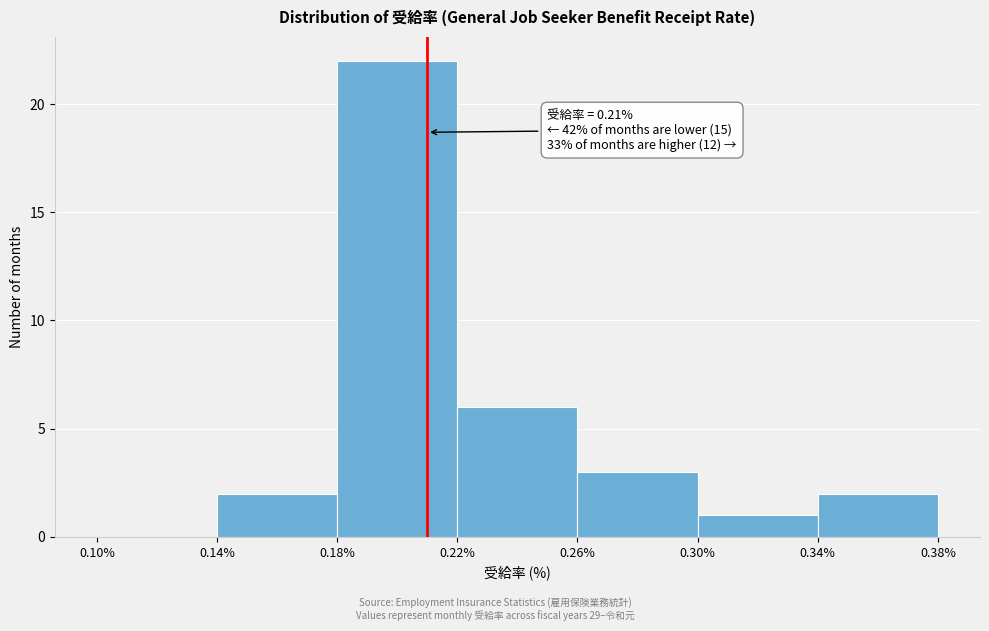

Over which range of the x-axis is the bar tallest?

0.18% to 0.22%